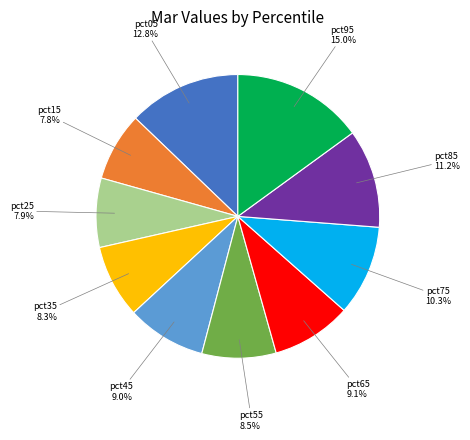

How much of the chart is everything except pct75?

89.7%